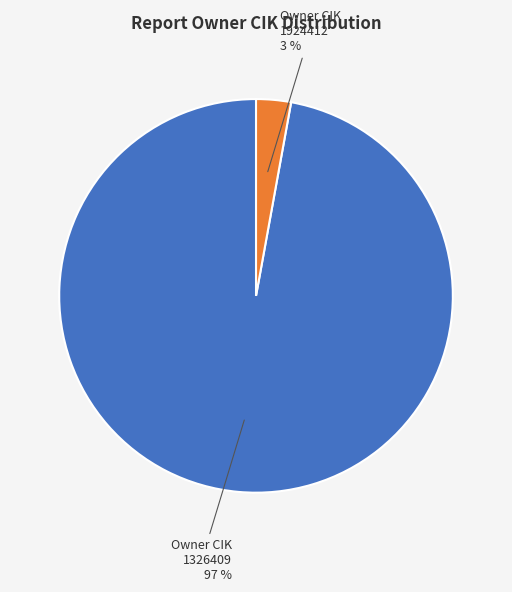

Is it true that 1924412 is 3% of the pie?

True